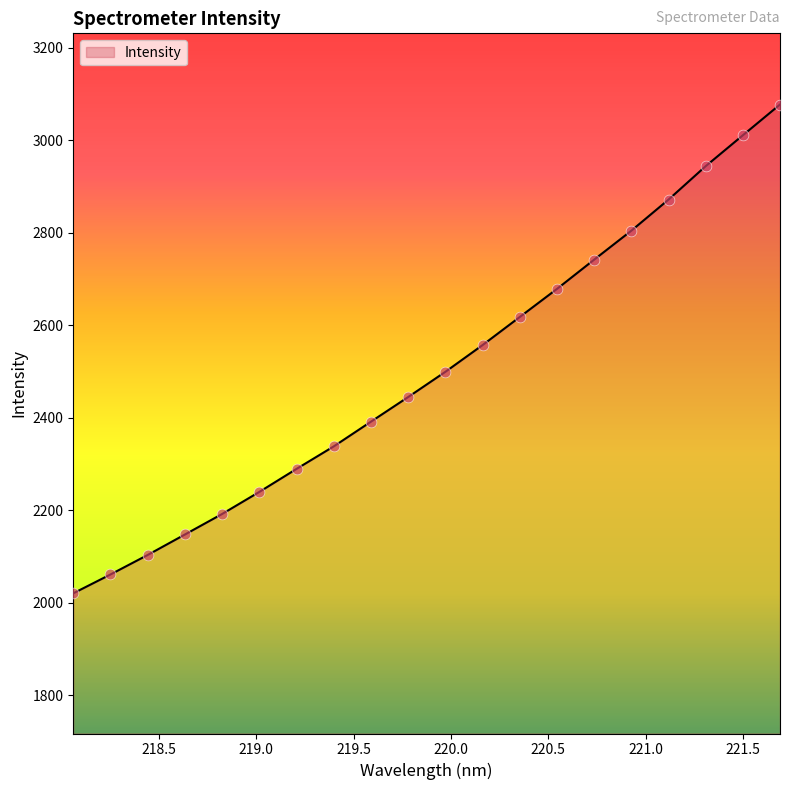

What is the minimum value shown in the chart?

2020.2